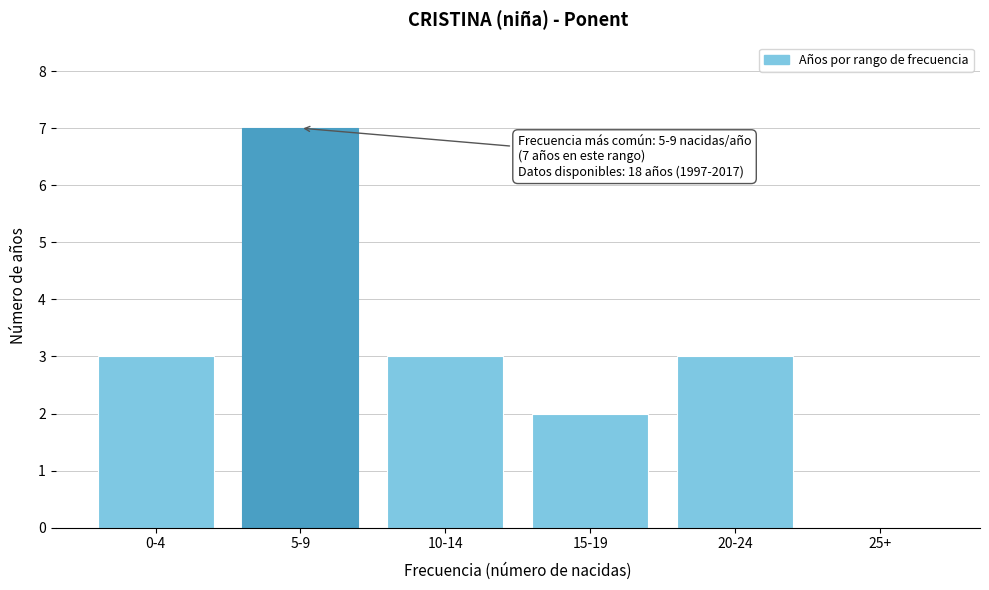

Reading left to right, extract all data points from this chart.

0-4=3	5-9=7	10-14=3	15-19=2	20-24=3	25+=0